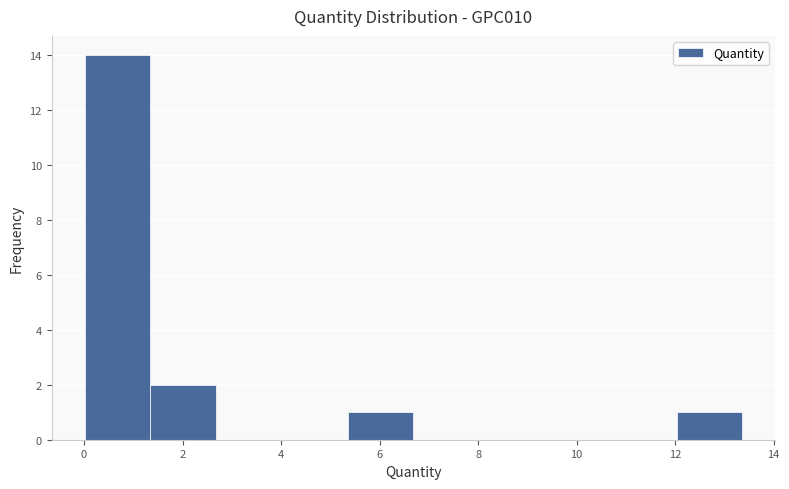

Reading left to right, list every bar in this chart as the range it spans on the x-axis followed by its height. Neither the bar edges nor the heights are printed on the chart, so give them approximately, as read against the axes.

0.0 to 1.4: 14
1.4 to 2.6: 2
2.6 to 4.0: 0
4.0 to 5.4: 0
5.4 to 6.6: 1
6.6 to 8.0: 0
8.0 to 9.4: 0
9.4 to 10.6: 0
10.6 to 12.0: 0
12.0 to 13.4: 1